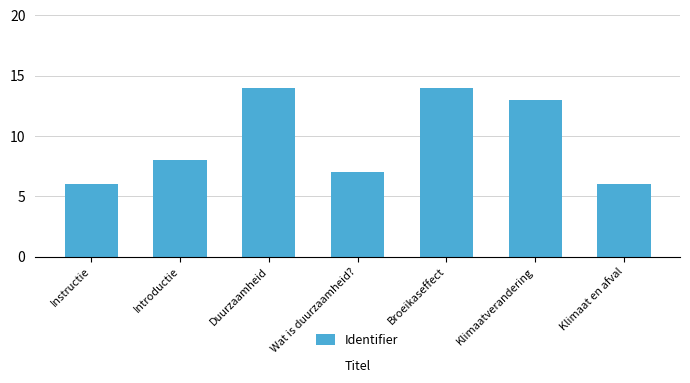

Reading right to left, transcribe all the data shown in this chart.

Klimaat en afval=6	Klimaatverandering=13	Broeikaseffect=14	Wat is duurzaamheid?=7	Duurzaamheid=14	Introductie=8	Instructie=6